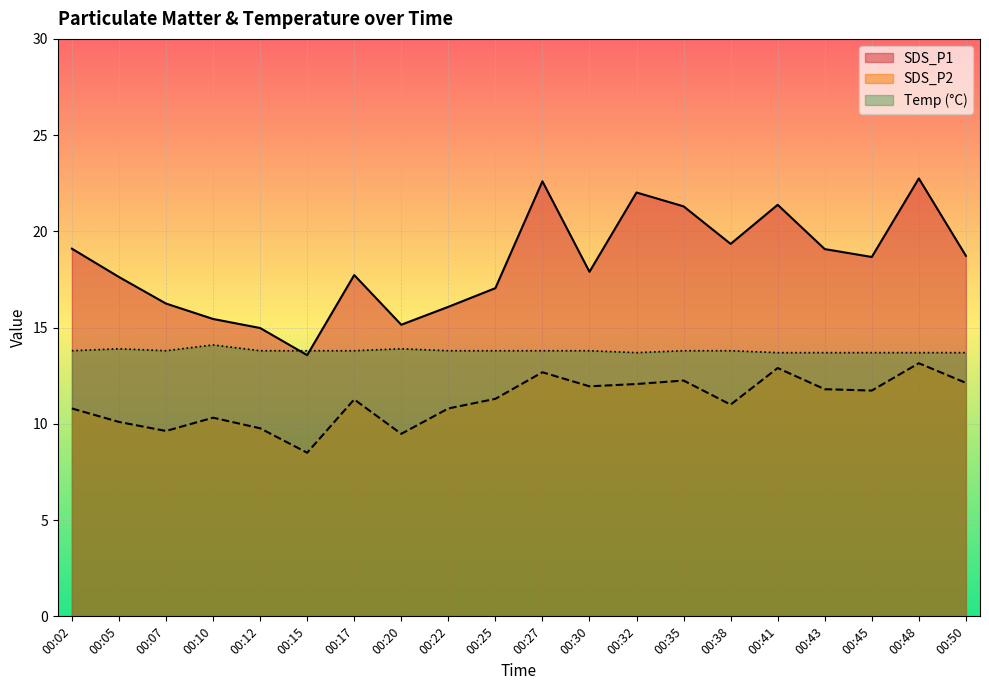

True or false: SDS_P2 has a value of 18.0 at 00:32.

False